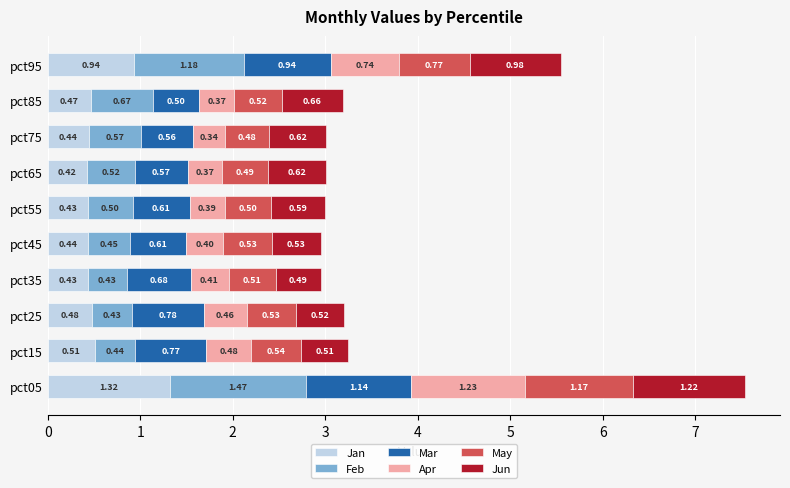

Count the number of data series in this chart.

6